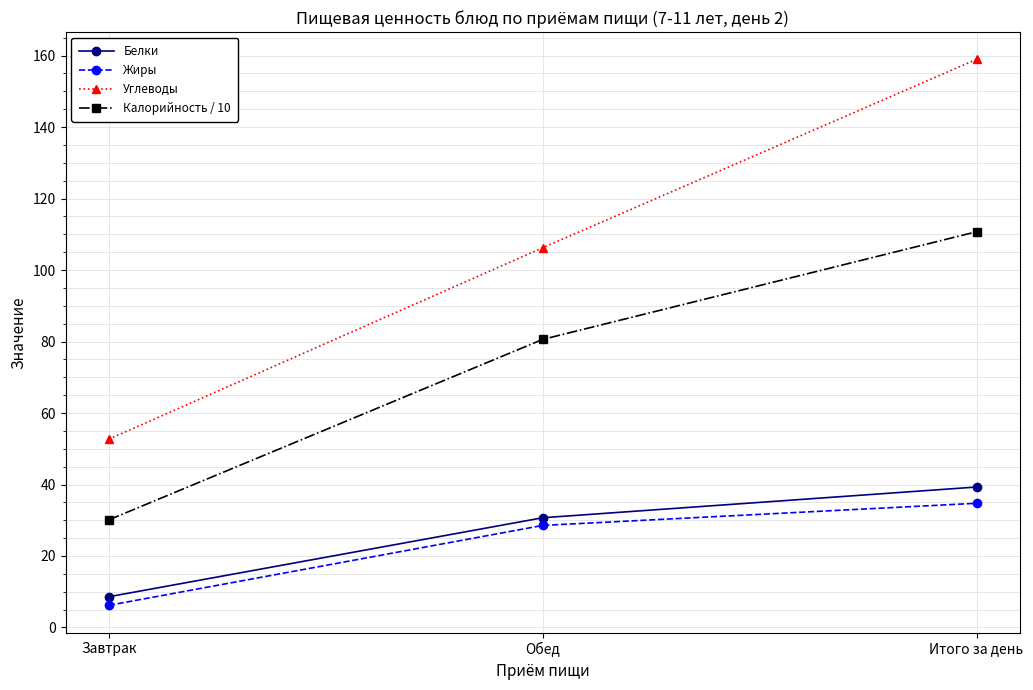

Is the value of Углеводы at Итого за день greater than the value of Калорийность / 10 at Завтрак?

Yes